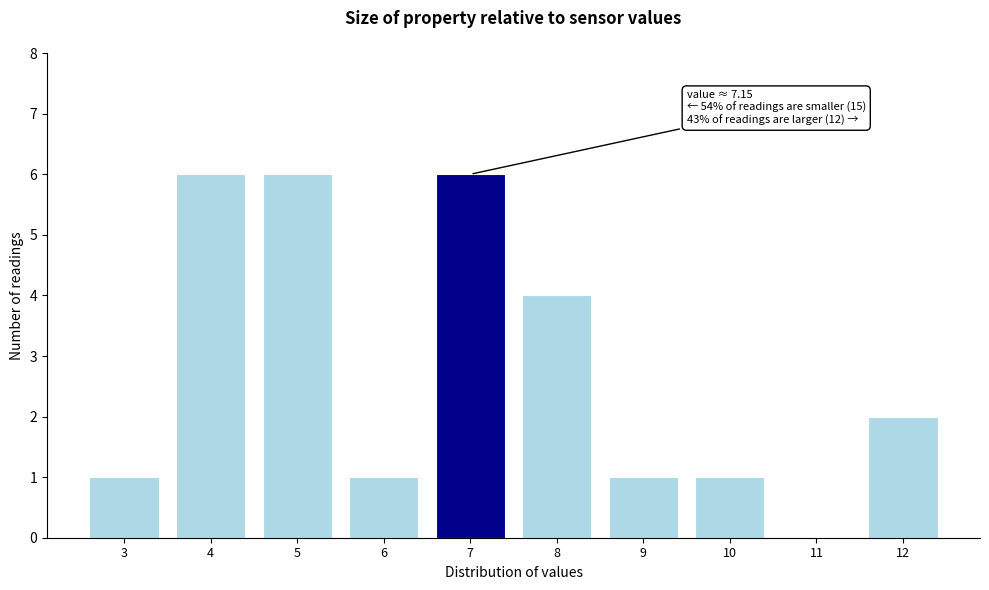

Reading right to left, extract all data points from this chart.

12=2	11=0	10=1	9=1	8=4	7=6	6=1	5=6	4=6	3=1